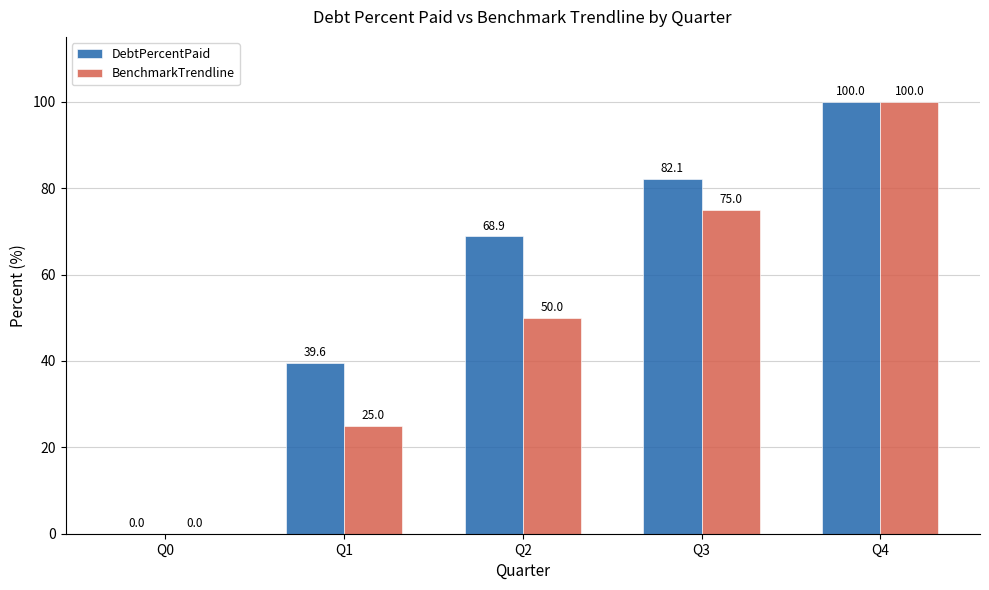

How many values in BenchmarkTrendline are above zero?

4